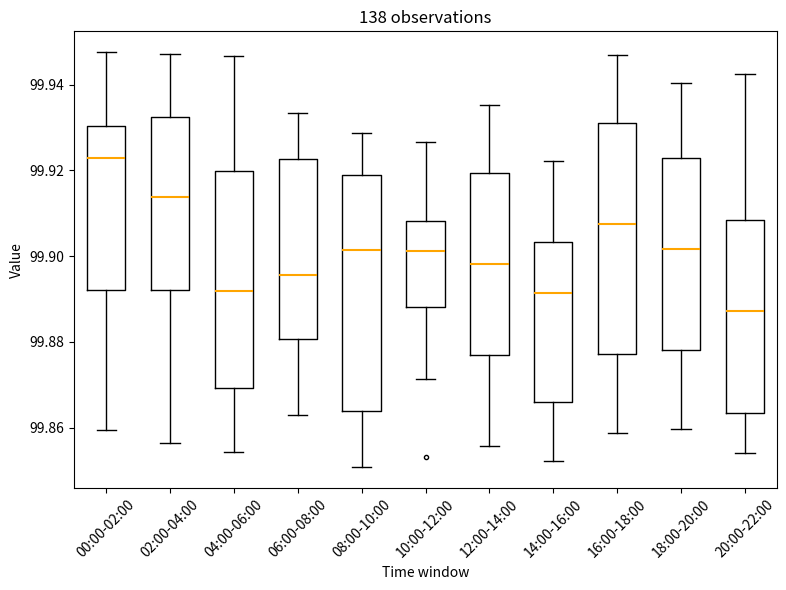

Reading left to right, transcribe this box plot: for each box, give where its median line is, the range the box spans, and where its two whiskers end, as read against the y-axis. The values are not printed on the chart, so give them approximately, as read against the axis.

00:00-02:00: median 99.922, box 99.892 to 99.930, whiskers 99.860 to 99.948
02:00-04:00: median 99.914, box 99.892 to 99.932, whiskers 99.856 to 99.948
04:00-06:00: median 99.892, box 99.870 to 99.920, whiskers 99.854 to 99.946
06:00-08:00: median 99.896, box 99.880 to 99.922, whiskers 99.862 to 99.934
08:00-10:00: median 99.902, box 99.864 to 99.918, whiskers 99.850 to 99.928
10:00-12:00: median 99.902, box 99.888 to 99.908, whiskers 99.872 to 99.926
12:00-14:00: median 99.898, box 99.876 to 99.920, whiskers 99.856 to 99.936
14:00-16:00: median 99.892, box 99.866 to 99.904, whiskers 99.852 to 99.922
16:00-18:00: median 99.908, box 99.878 to 99.932, whiskers 99.858 to 99.946
18:00-20:00: median 99.902, box 99.878 to 99.922, whiskers 99.860 to 99.940
20:00-22:00: median 99.888, box 99.864 to 99.908, whiskers 99.854 to 99.942